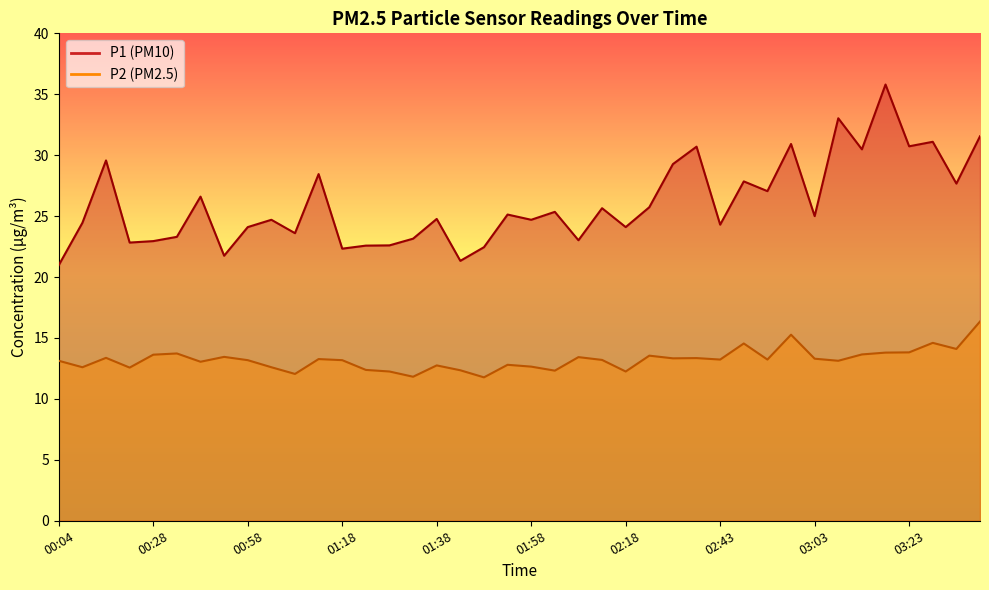

Reading left to right, what are all the values shown in this chart?

P1: 21.0	24.4	29.6	22.8	22.9	23.3	26.6	21.8	24.1	24.7	23.6	28.4	22.3	22.6	22.6	23.1	24.8	21.3	22.4	25.1	24.7	25.4	23.0	25.6	24.1	25.7	29.3	30.7	24.3	27.9	27.1	30.9	25.0	33.0	30.5	35.8	30.7	31.1	27.7	31.6
P2: 13.1	12.6	13.4	12.6	13.6	13.7	13.1	13.4	13.2	12.6	12.1	13.3	13.2	12.4	12.2	11.8	12.8	12.3	11.8	12.8	12.7	12.3	13.4	13.2	12.2	13.6	13.3	13.3	13.2	14.6	13.2	15.3	13.3	13.1	13.7	13.8	13.8	14.6	14.1	16.4